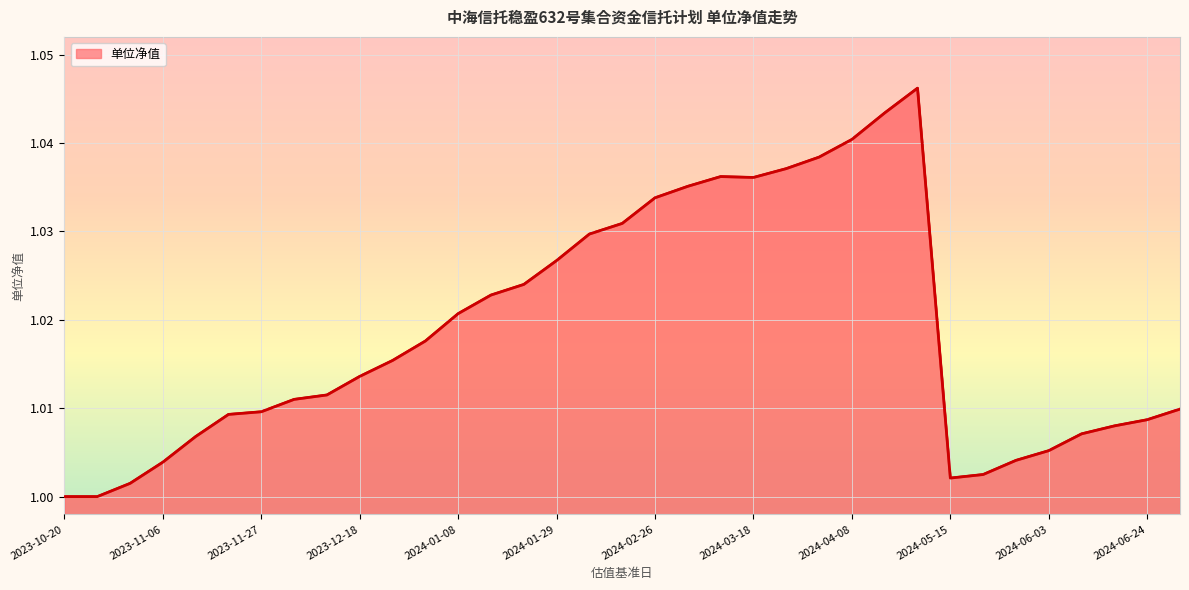

Reading left to right, what are all the values shown in this chart?

1.0	1.0	1.0	1.0	1.0	1.0	1.0	1.0	1.0	1.0	1.0	1.0	1.0	1.0	1.0	1.0	1.0	1.0	1.0	1.0	1.0	1.0	1.0	1.0	1.0	1.0	1.0	1.0	1.0	1.0	1.0	1.0	1.0	1.0	1.0